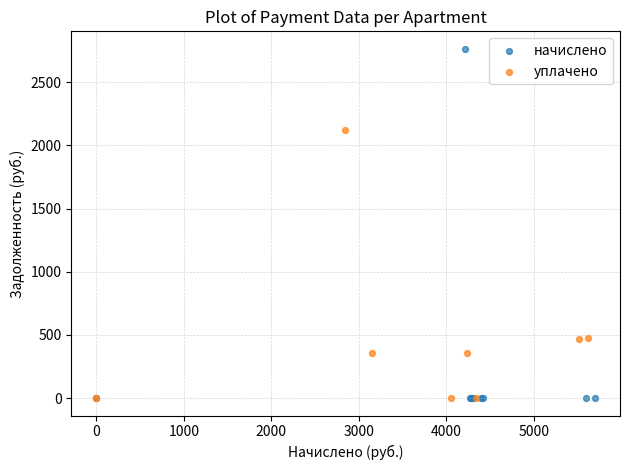

Which series contains the highest Y value?

начислено